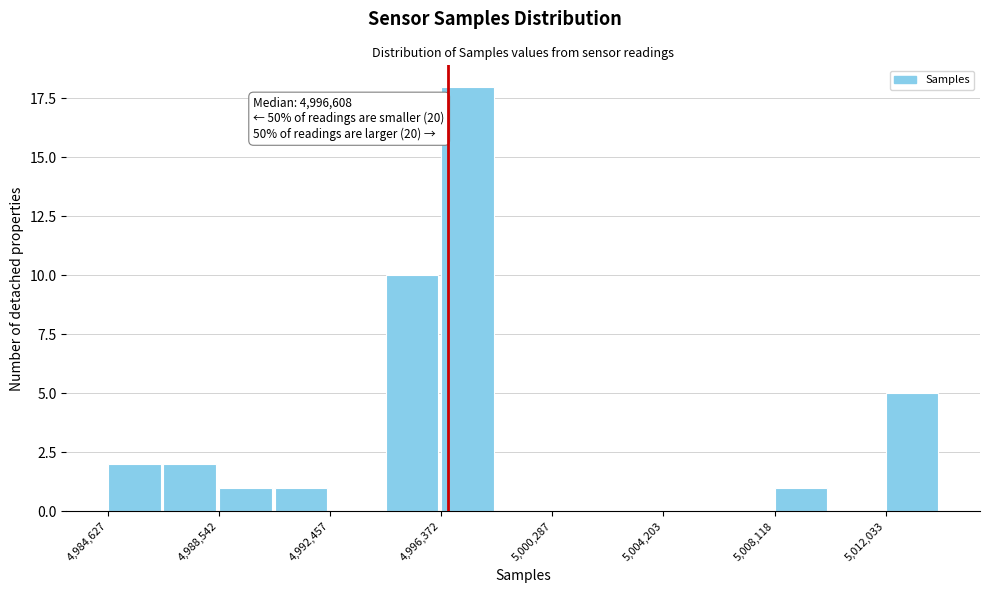

Read against the x-axis, roughly where is the centre of the tallest bar?

4997500